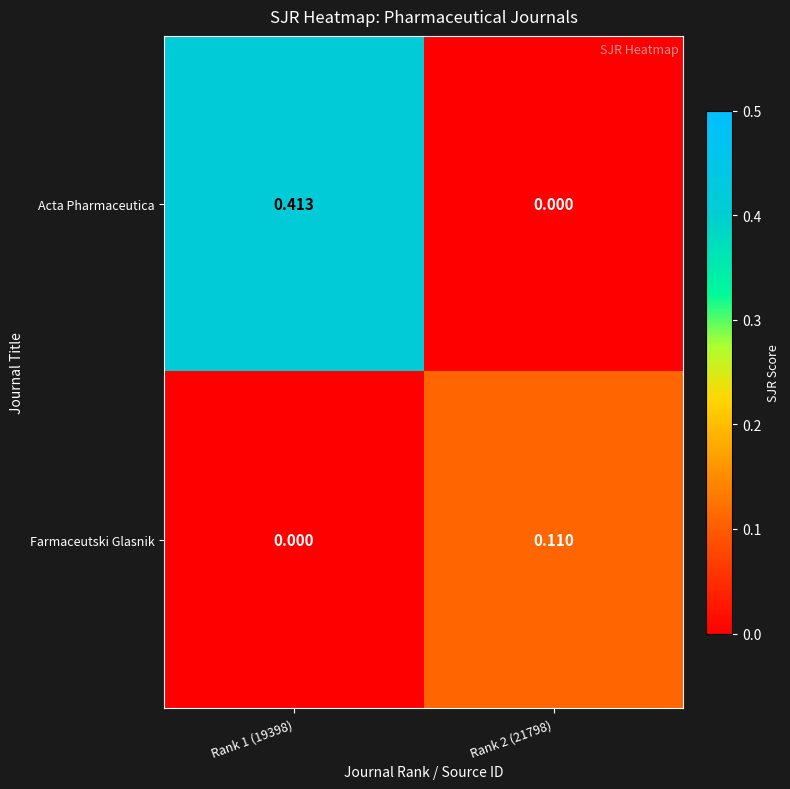

Rank the series at Rank 1 (19398) from lowest to highest value.

Farmaceutski Glasnik, Acta Pharmaceutica